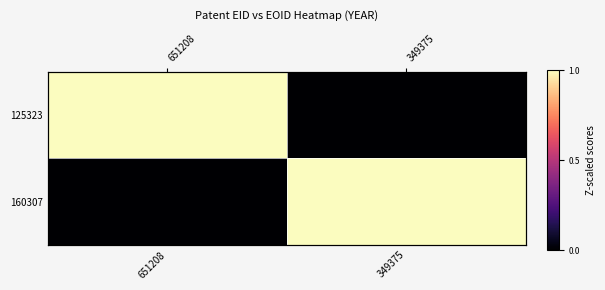

List the series in order of their peak value, highest first.

125323, 160307